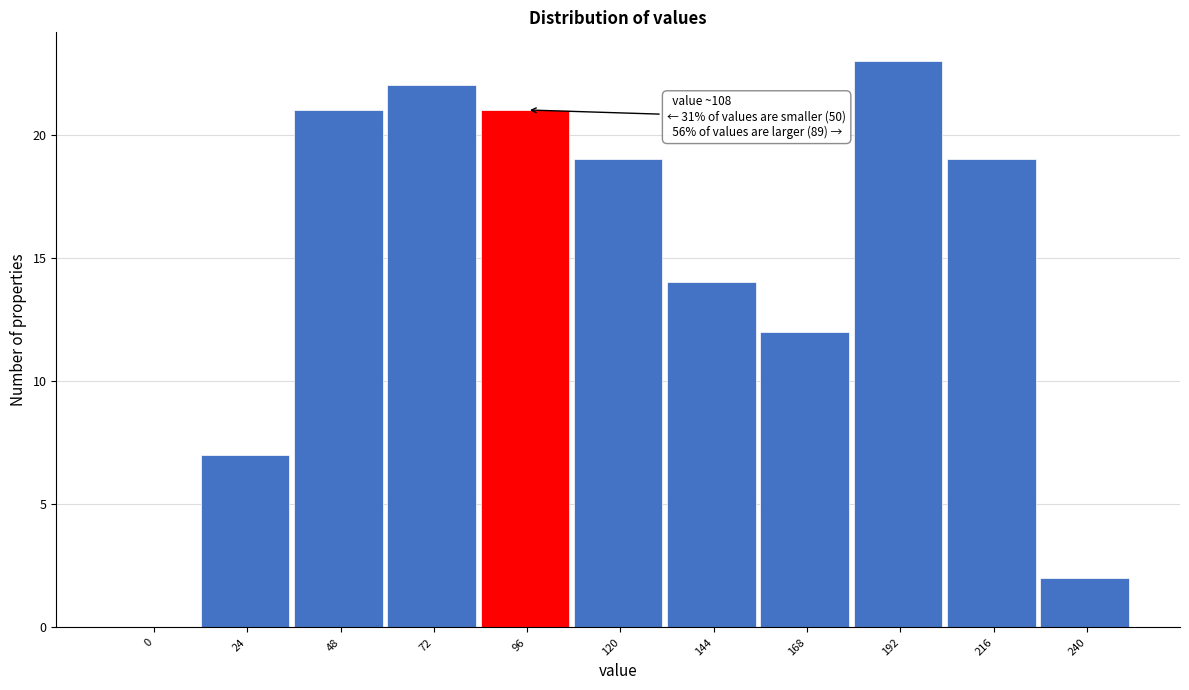

Reading left to right, extract all data points from this chart.

0=0	24=7	48=21	72=22	96=21	120=19	144=14	168=12	192=23	216=19	240=2